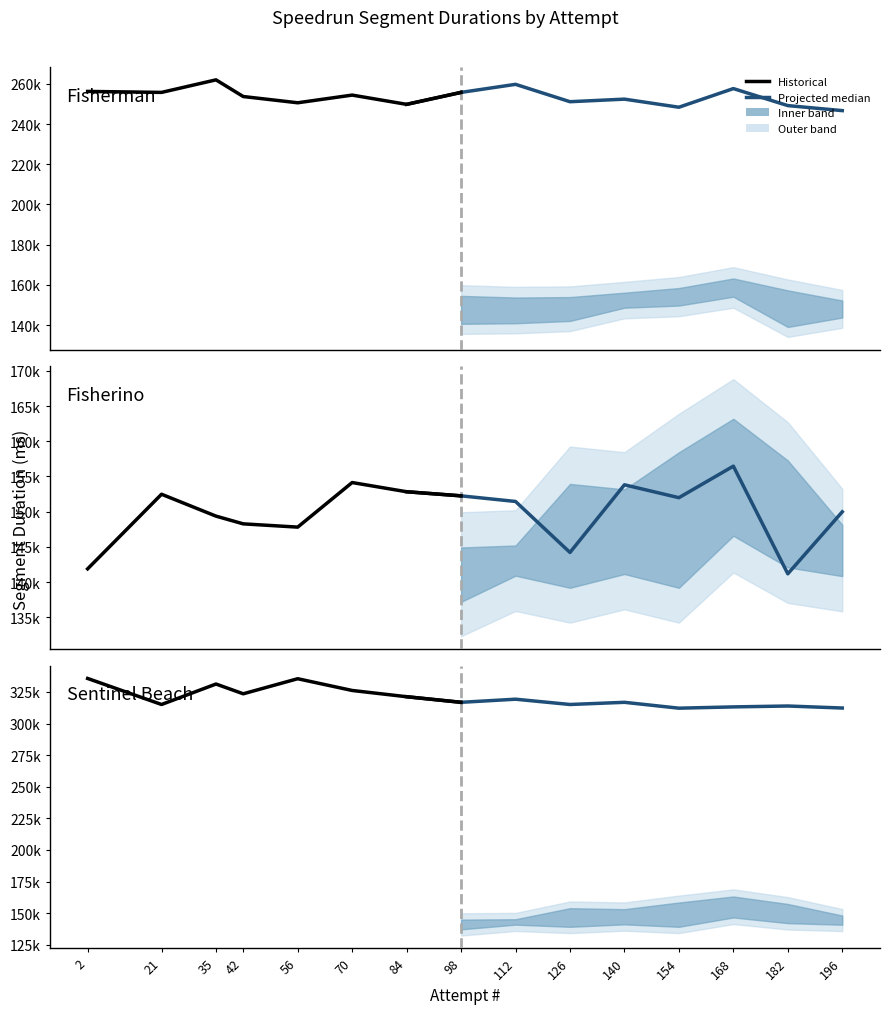

How many data points in Sentinel Beach (historical) are less than 326154?

4